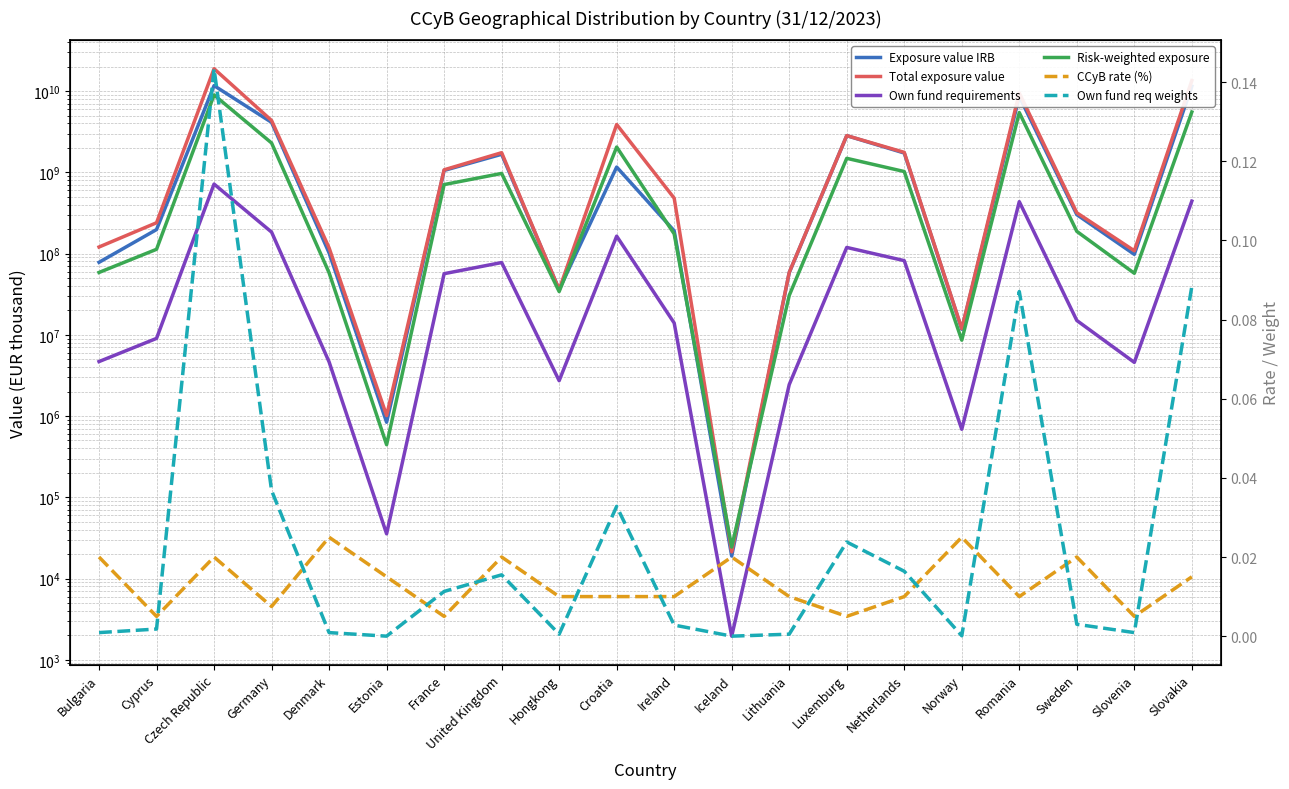

Is this an area chart (filled region under the line)?

No